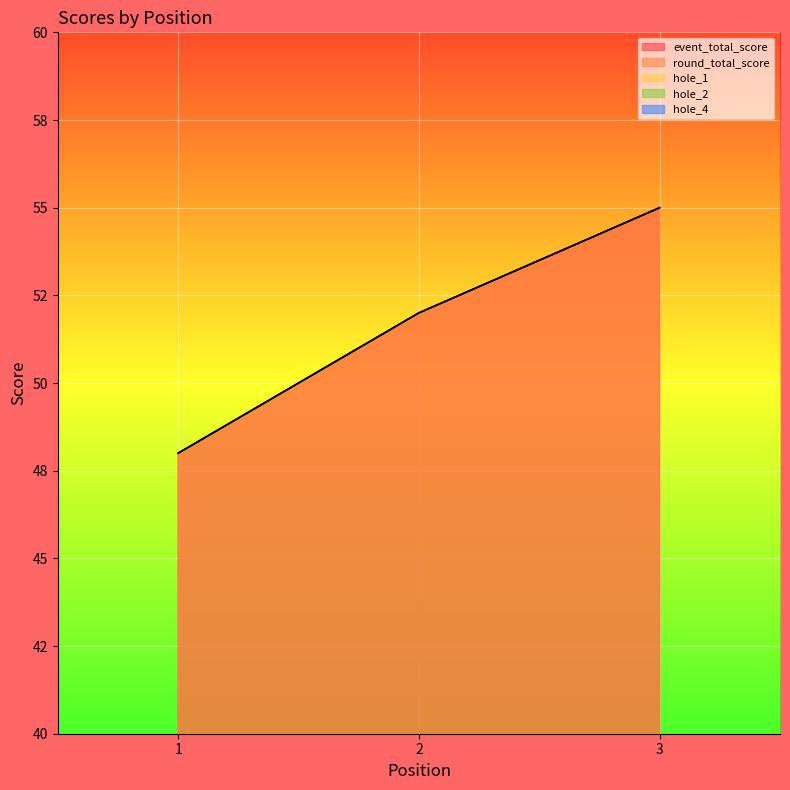

List the labels in order of hole_1 value, largest first.

3, 1, 2